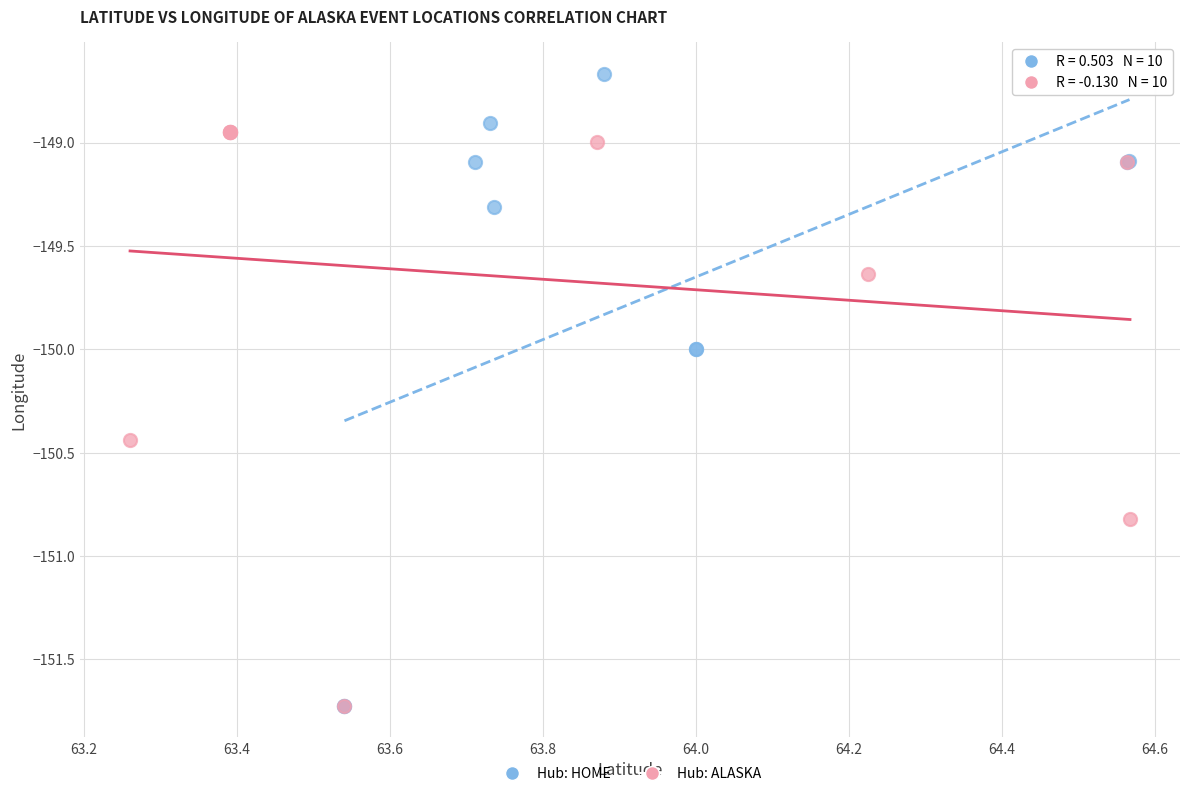

Which series has the largest Y range (max minus min)?

Hub: HOME